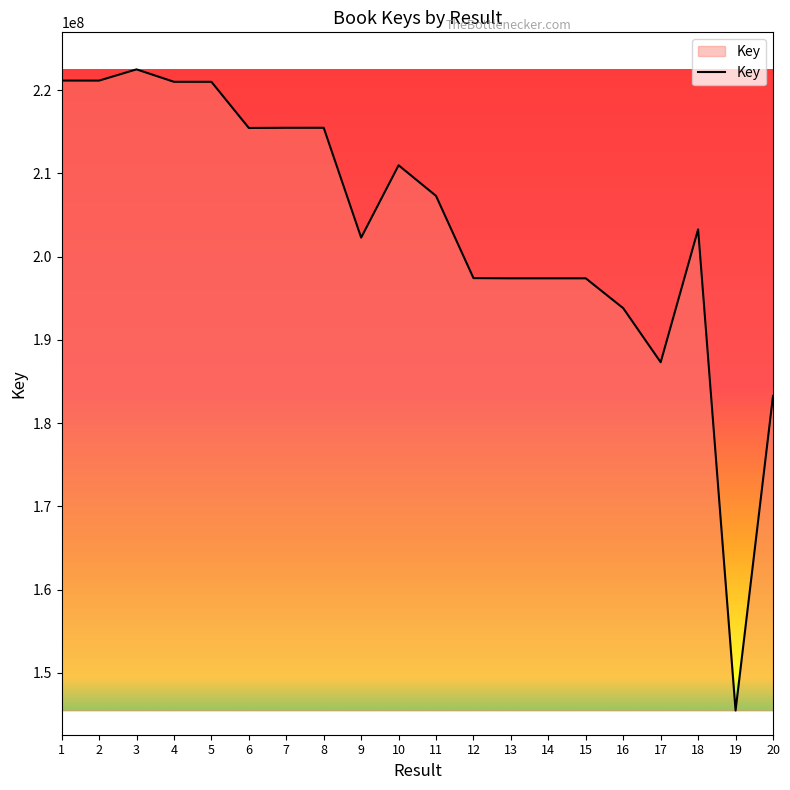

What is the change in value from 1 to 7?

-5672239